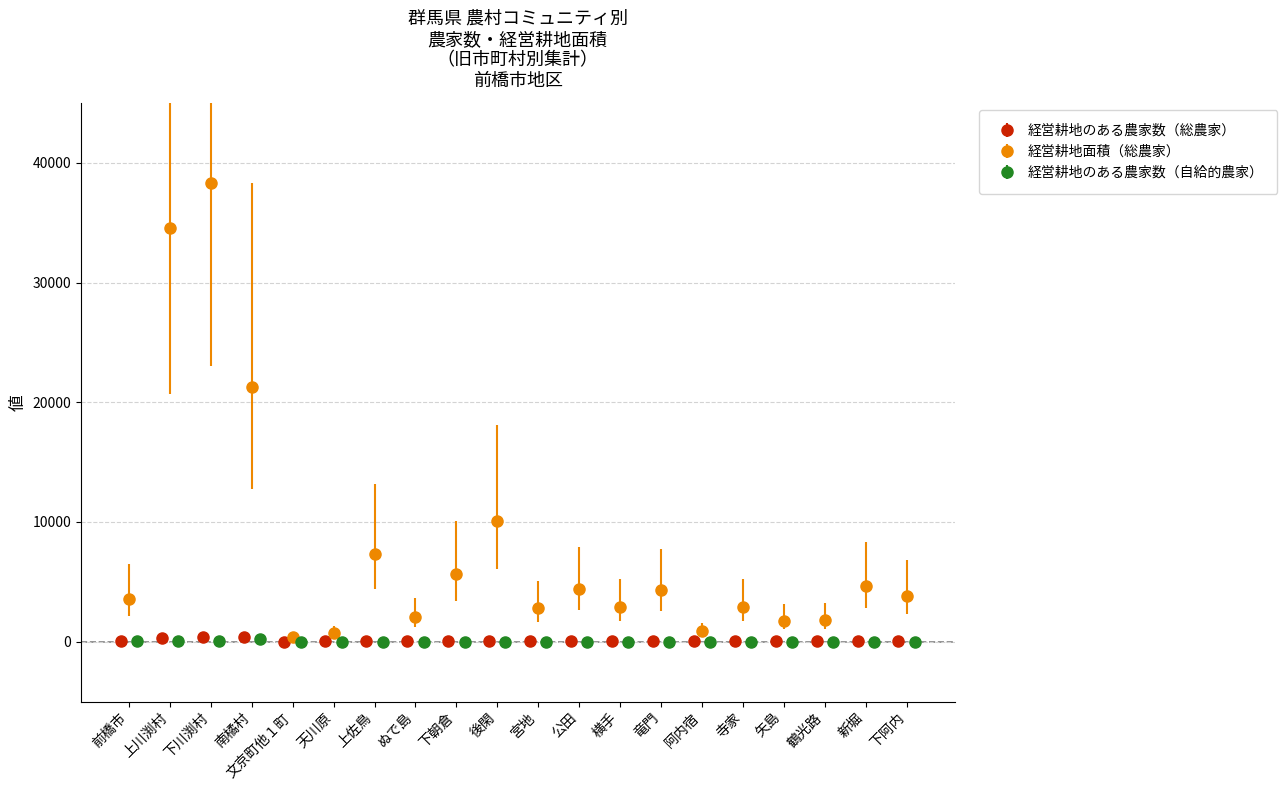

Is the value of 経営耕地のある農家数（総農家） at 宮地 greater than the value of 経営耕地面積（総農家） at 新堀?

No